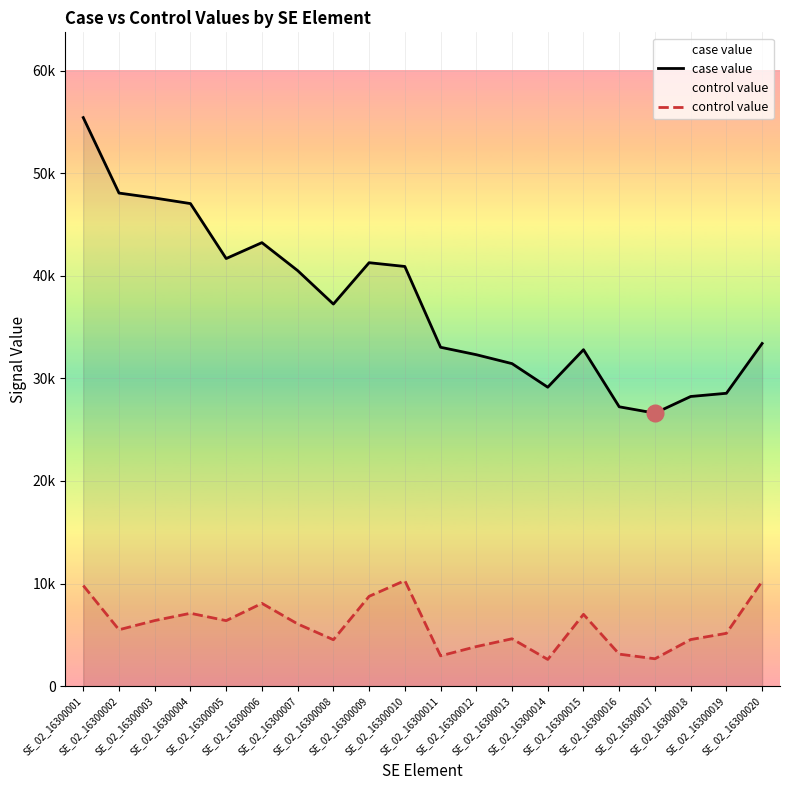

How many values in the case value series are below 37244?

10